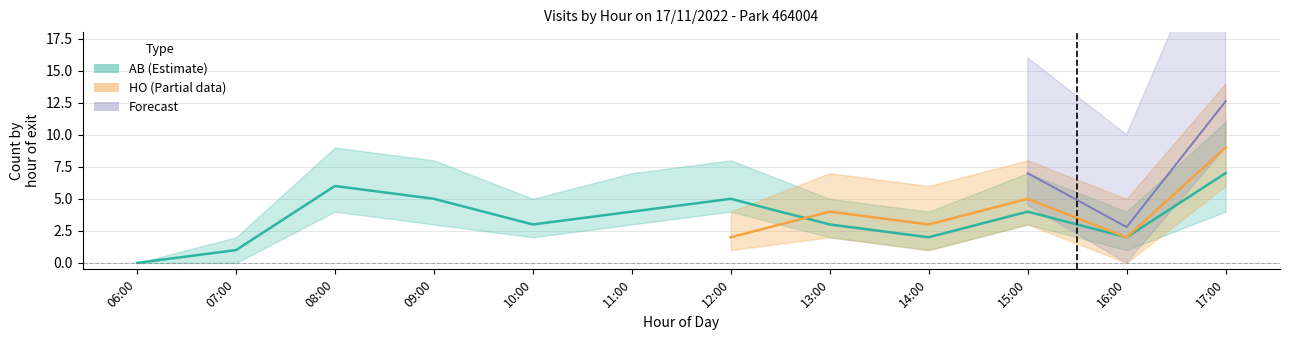

What is the approximate value at 13:00?

3